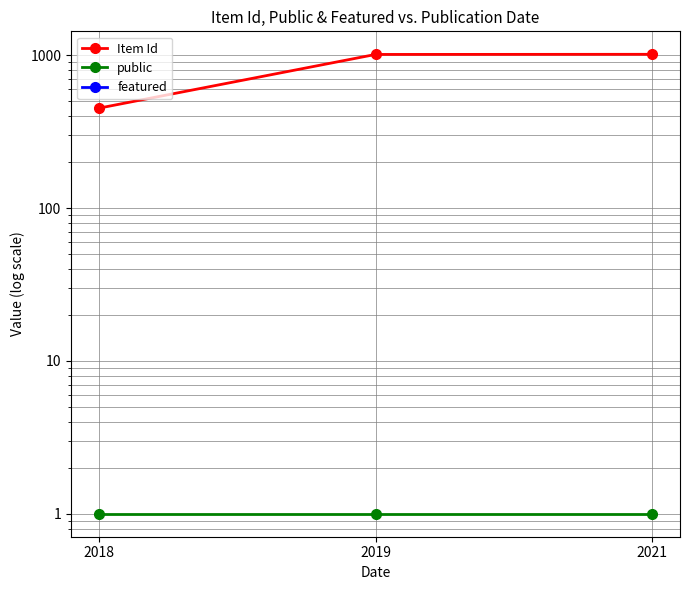

Which label corresponds to the largest value in the chart?

2021